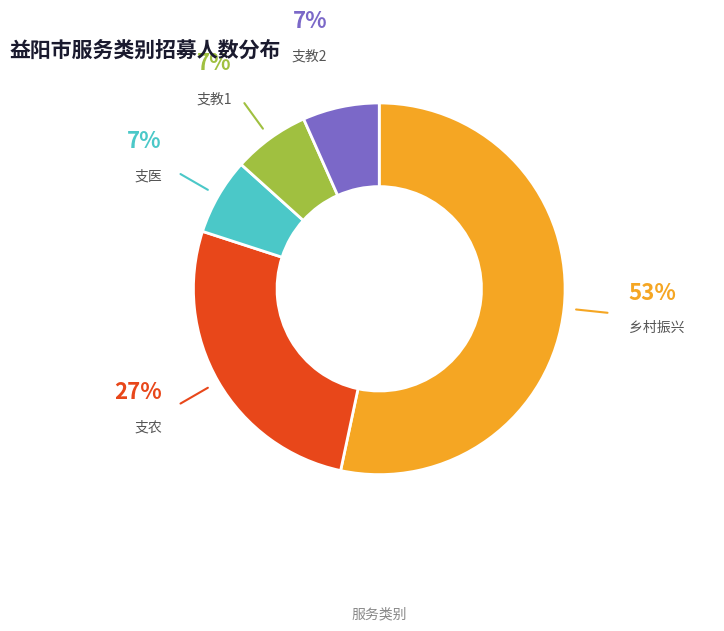

To the nearest percent, what portion does 支农 represent?

27%